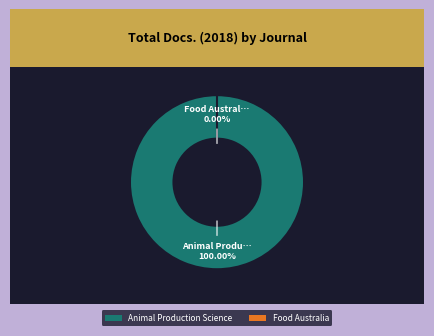

The Food Australia slice represents 8% of the pie. True or false?

False